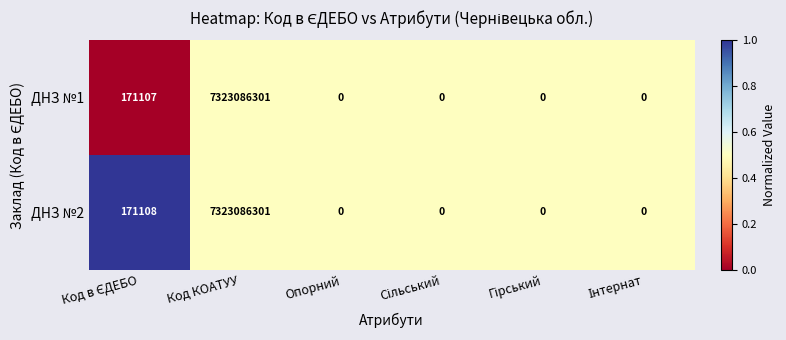

Rank the series by their average value, from lowest to highest.

ДНЗ №1, ДНЗ №2